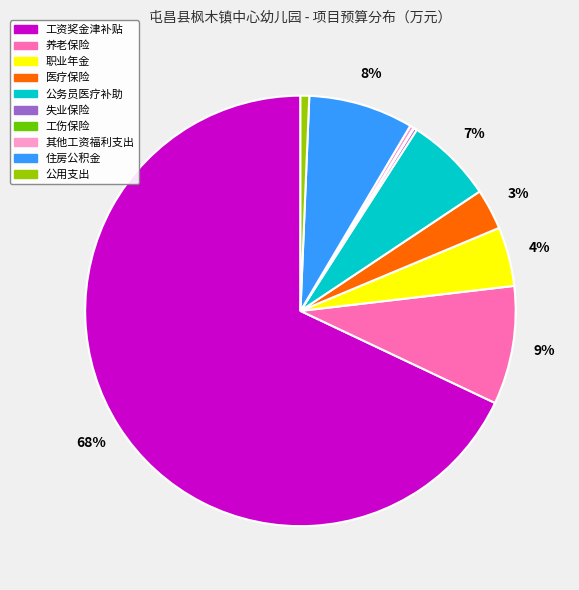

Does 工资奖金津补贴 represent more than half of the total?

Yes